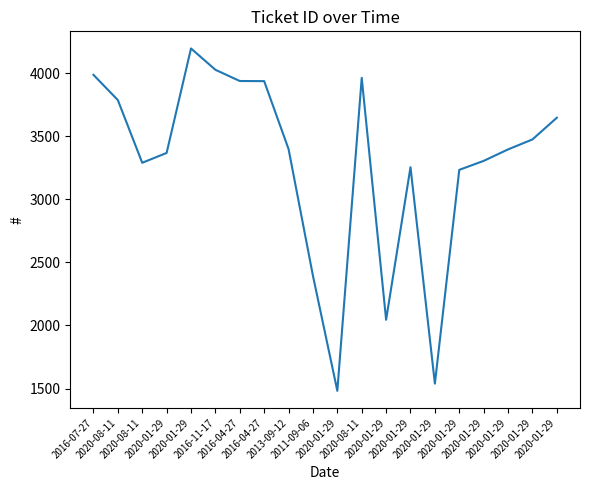

Where does the data first go above 3398?

2016-07-27